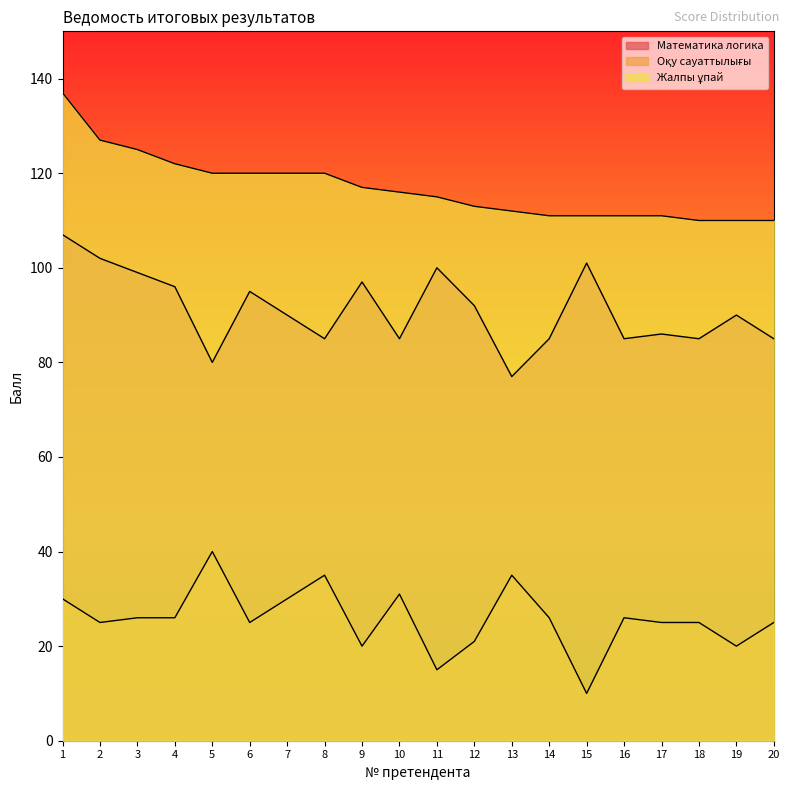

How many values in the Оқу сауаттылығы series exceed 26?

6